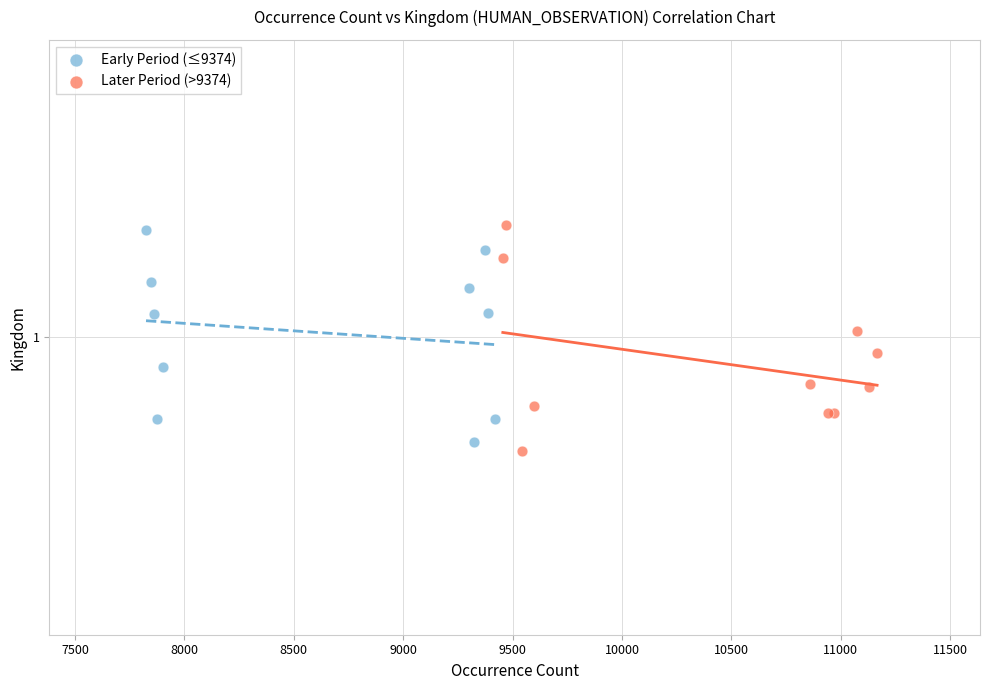

What are all the series names shown in the legend?

Early Period (≤9374), Later Period (>9374)